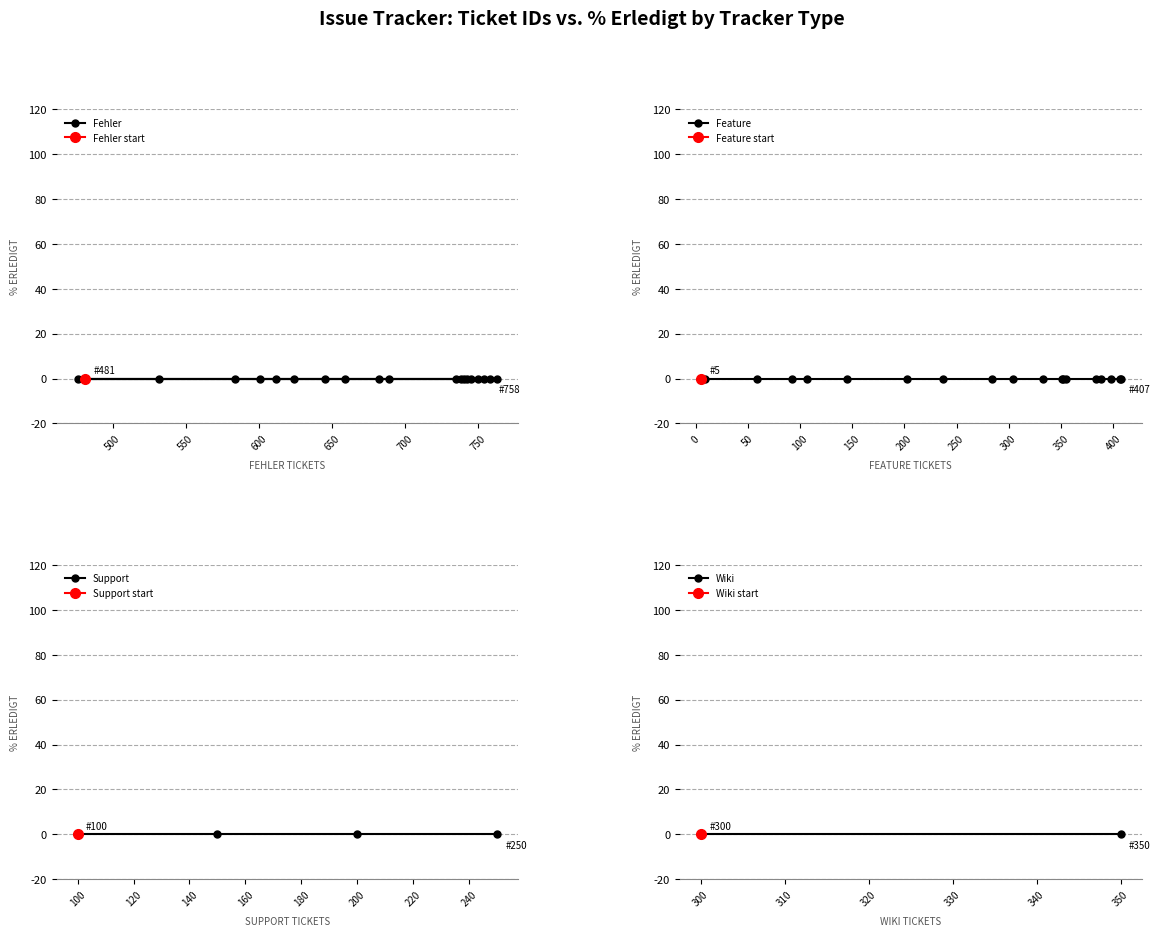

Which series has the largest total across all categories?

Fehler